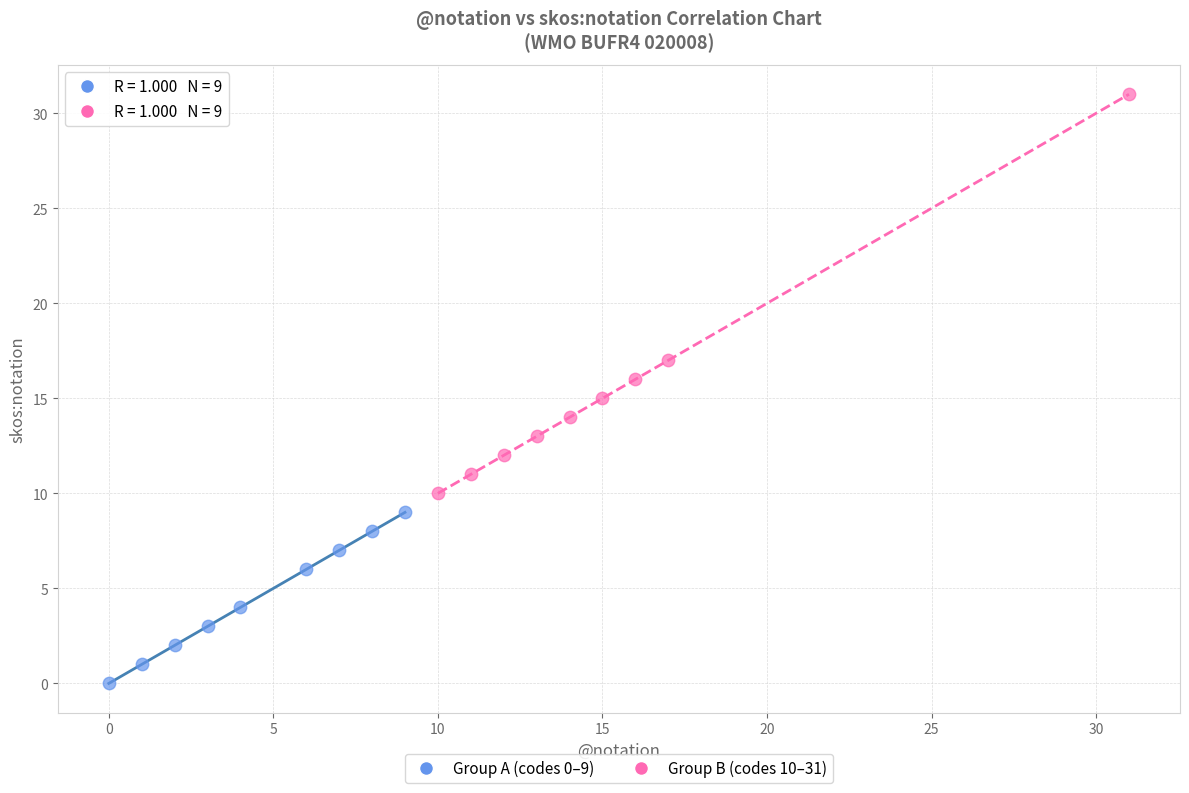

Which series contains the highest Y value?

Group B (codes 10–31)